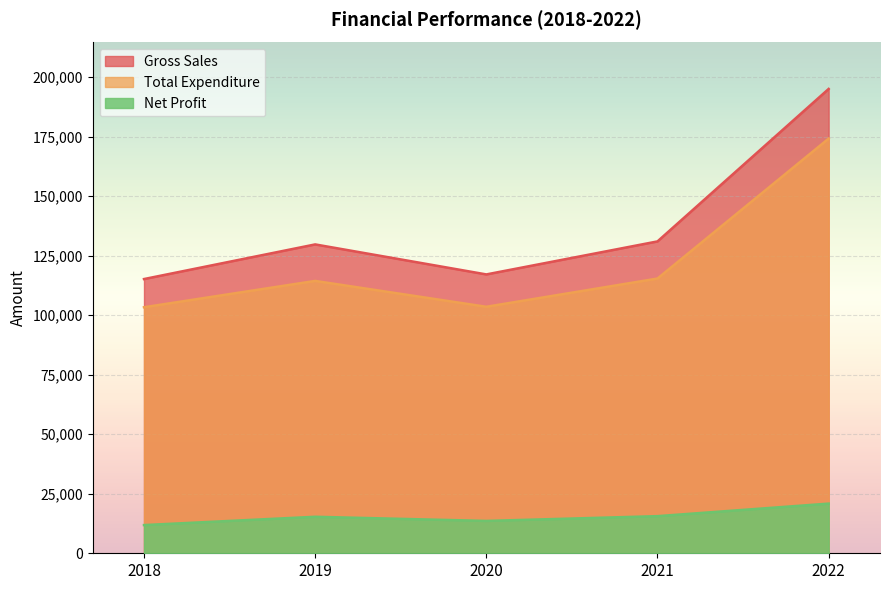

What is the average value of the Net Profit series?

15446.2